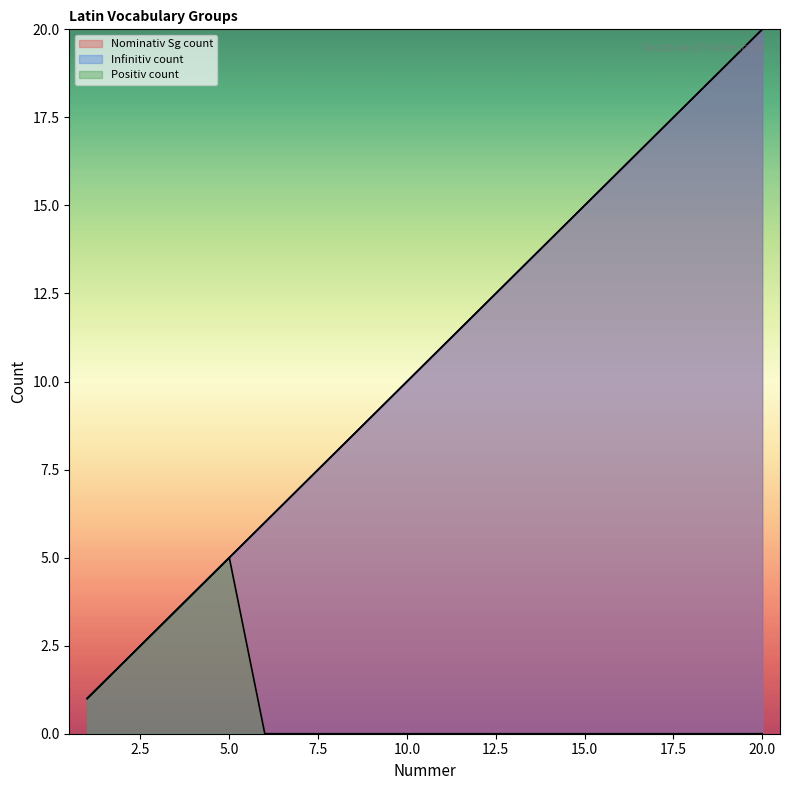

Which label corresponds to the smallest value in the chart?

6